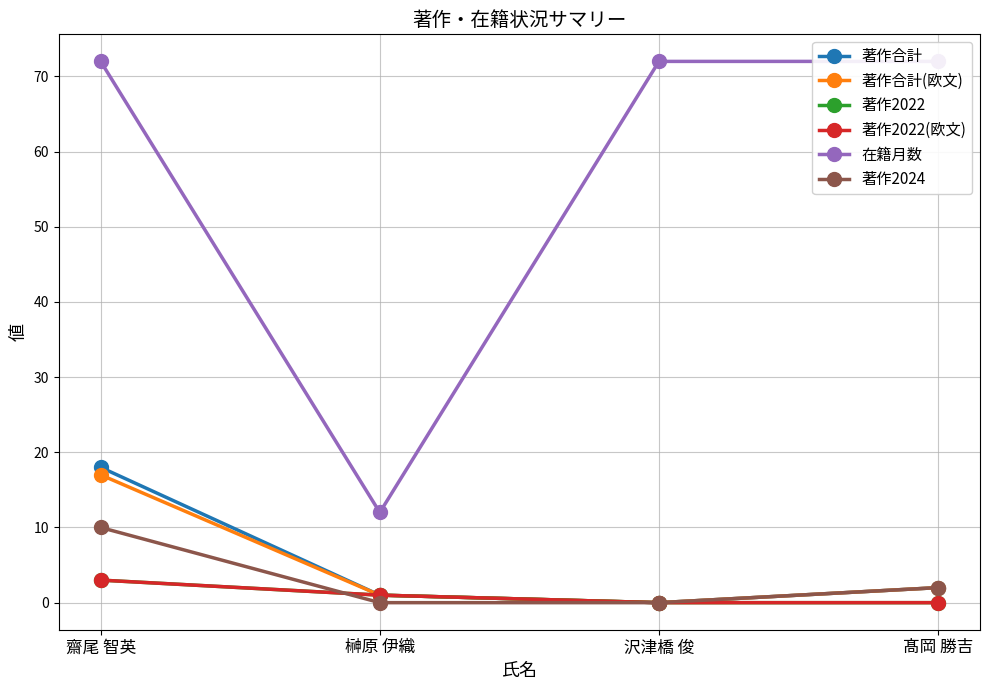

What are all the series names shown in the legend?

著作合計, 著作合計(欧文), 著作2022, 著作2022(欧文), 在籍月数, 著作2024